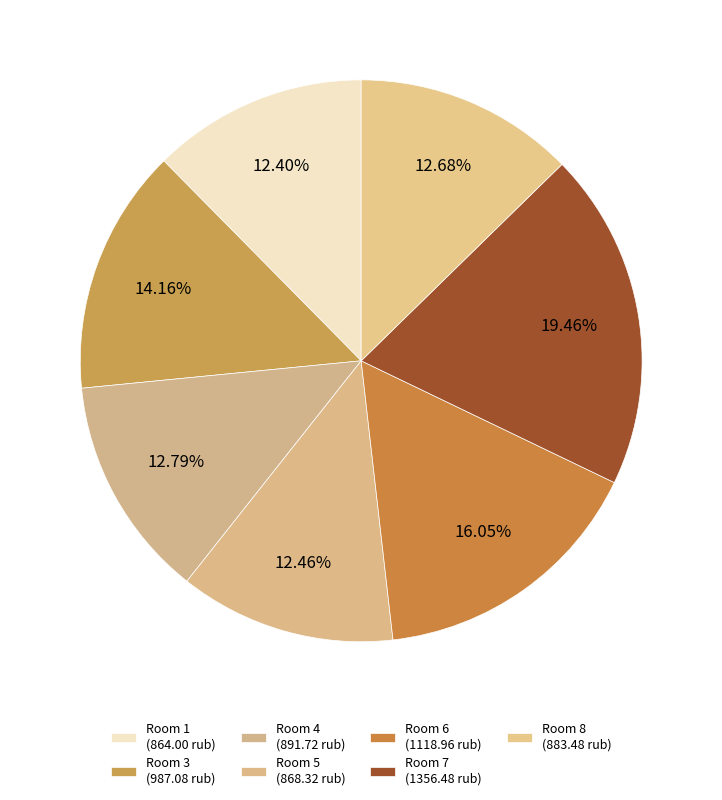

Count the number of slices in the pie.

7